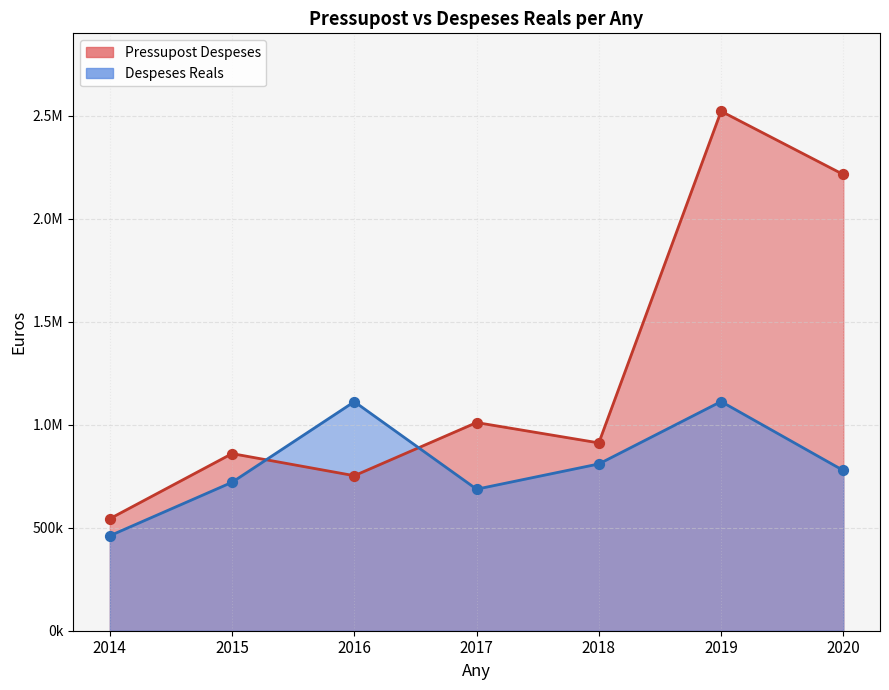

At which category is the sum across all series the highest?

2019